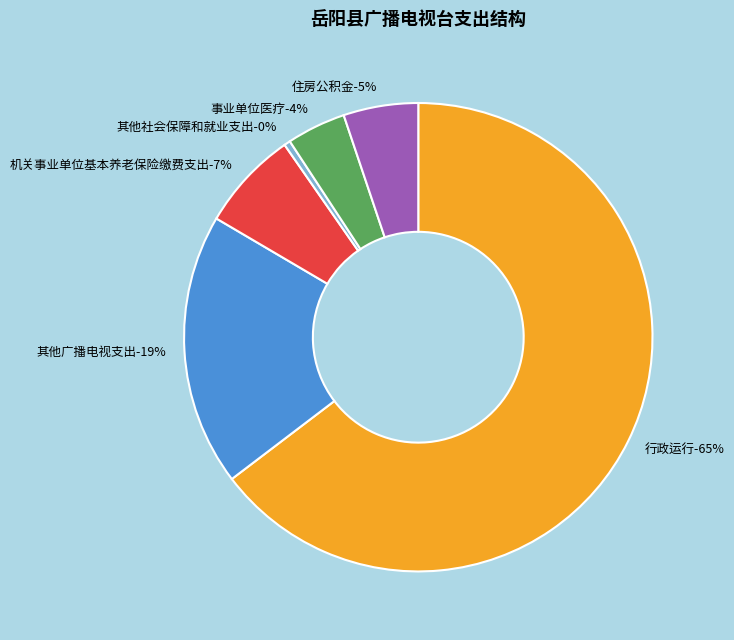

What percentage is the 住房公积金 slice, to the nearest percent?

5%